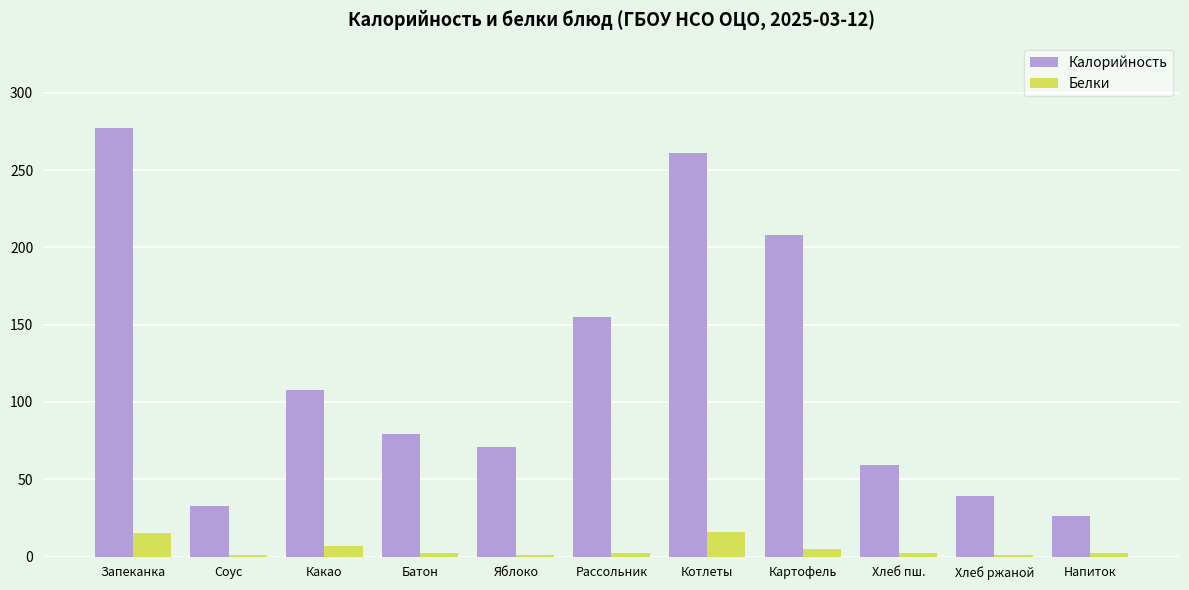

Which series has the widest spread of values?

Калорийность